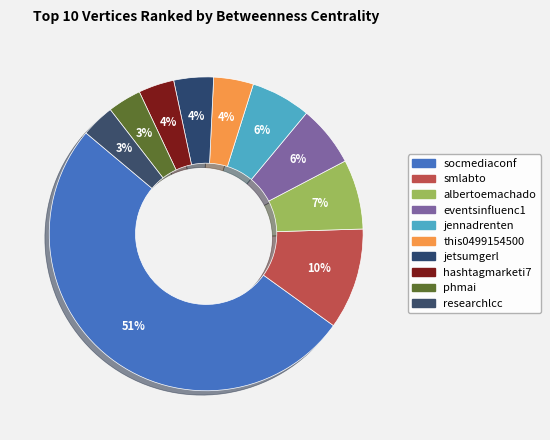

What is the ratio of the value at this0499154500 to the value at phmai?

1.2